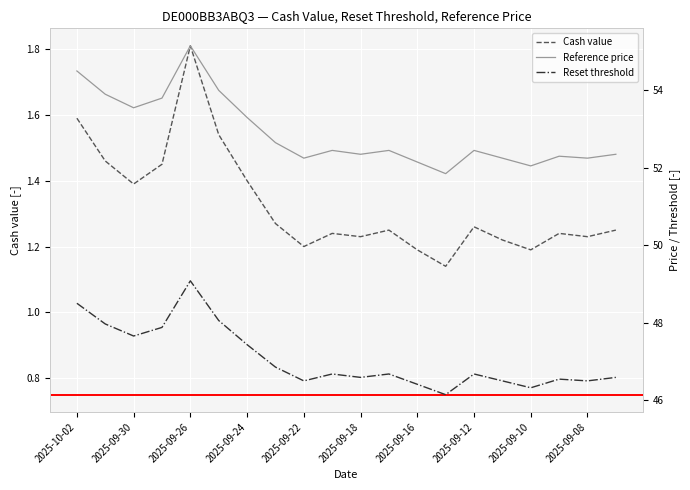

The Cash value series shows 1.2 at 2025-09-22. True or false?

True